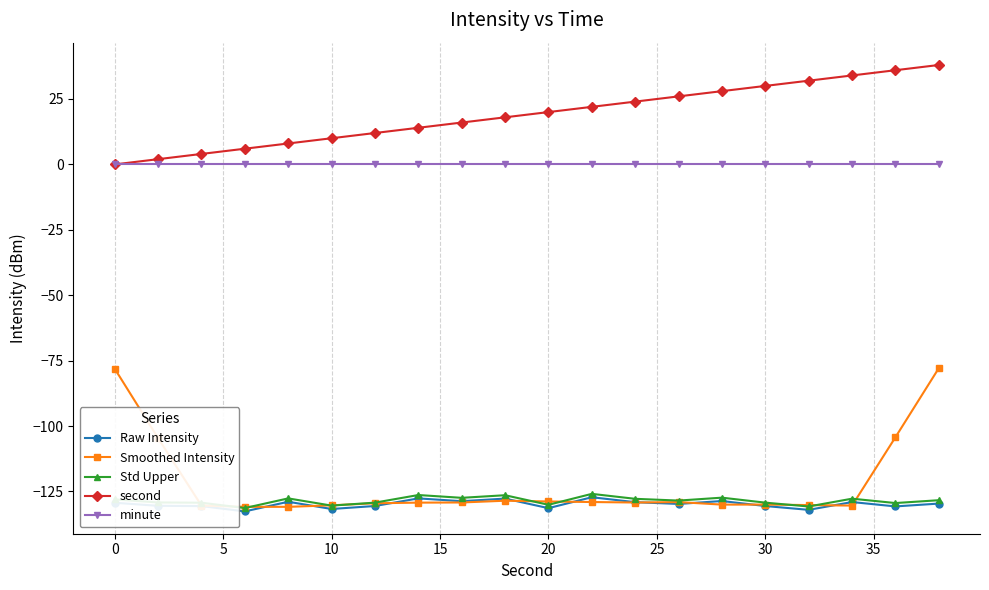

What is the value of the second point at the 3rd from the left?

4.0